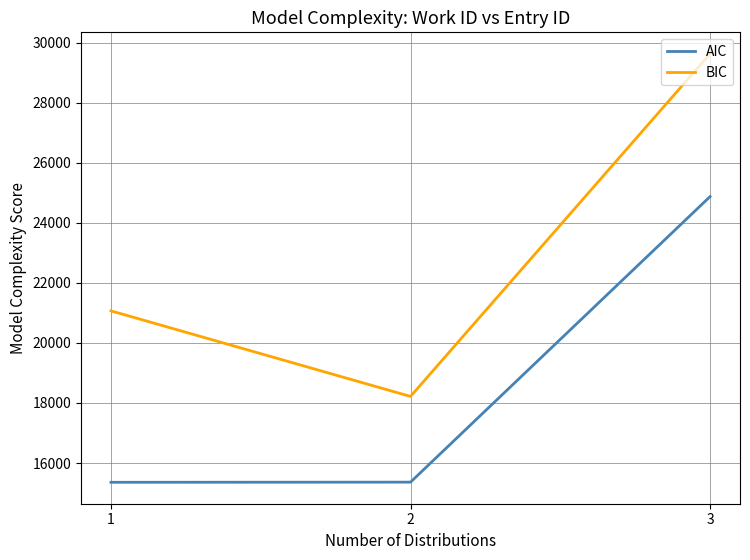

At which label does BIC reach its minimum?

2